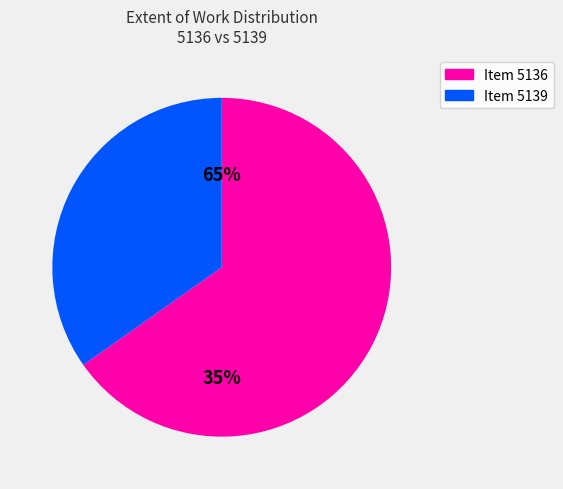

How much of the chart is everything except 5139?

65.2%